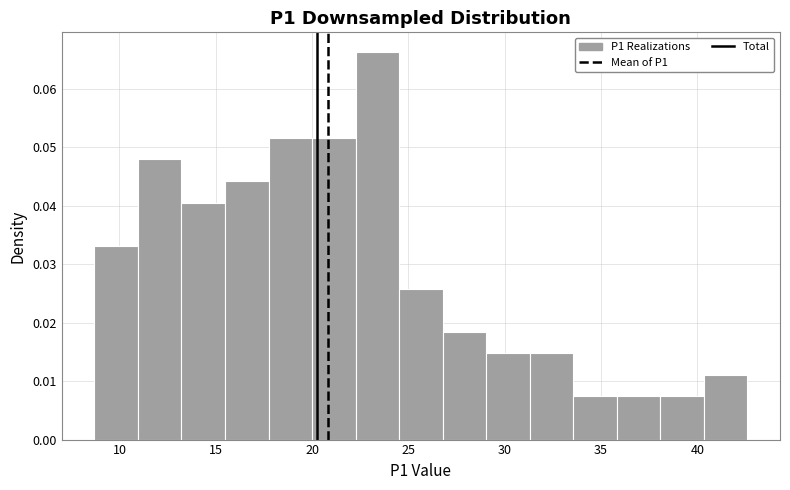

Which range on the x-axis has the tallest bar?

22.5 to 24.5